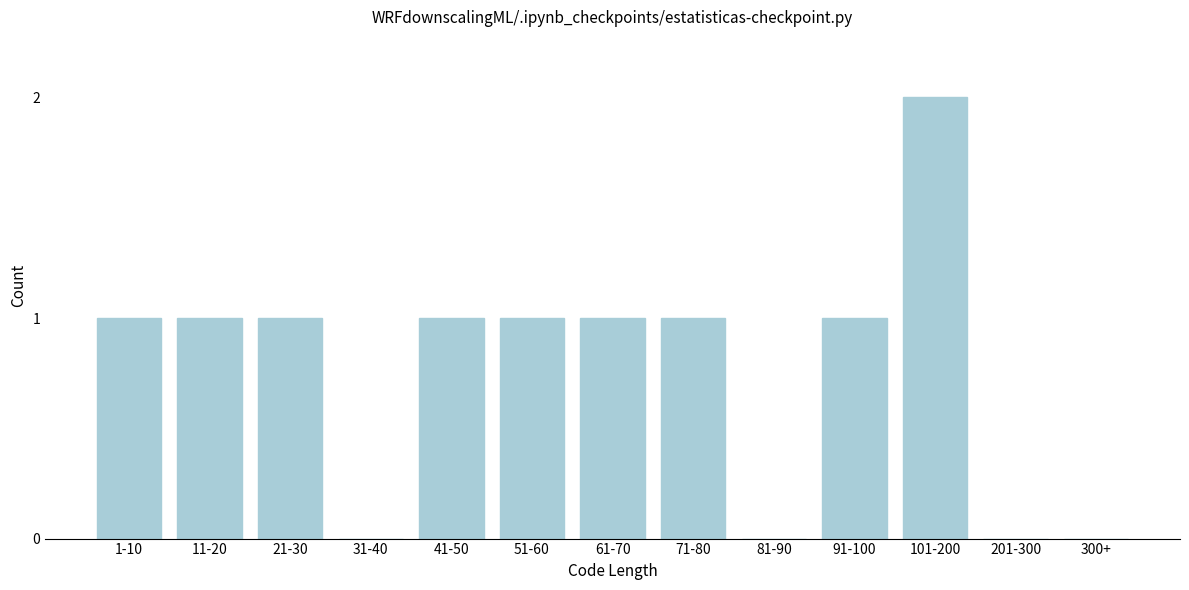

What is the sum of all values?

10